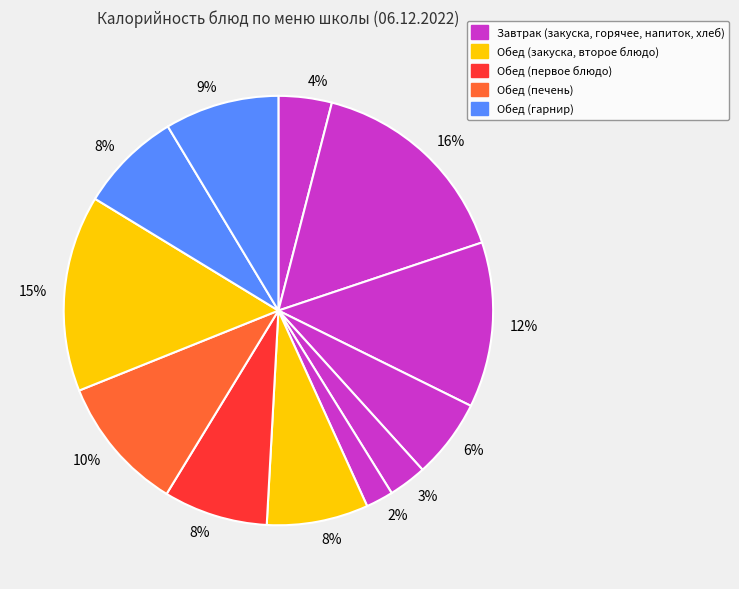

Does any single category account for the majority?

No